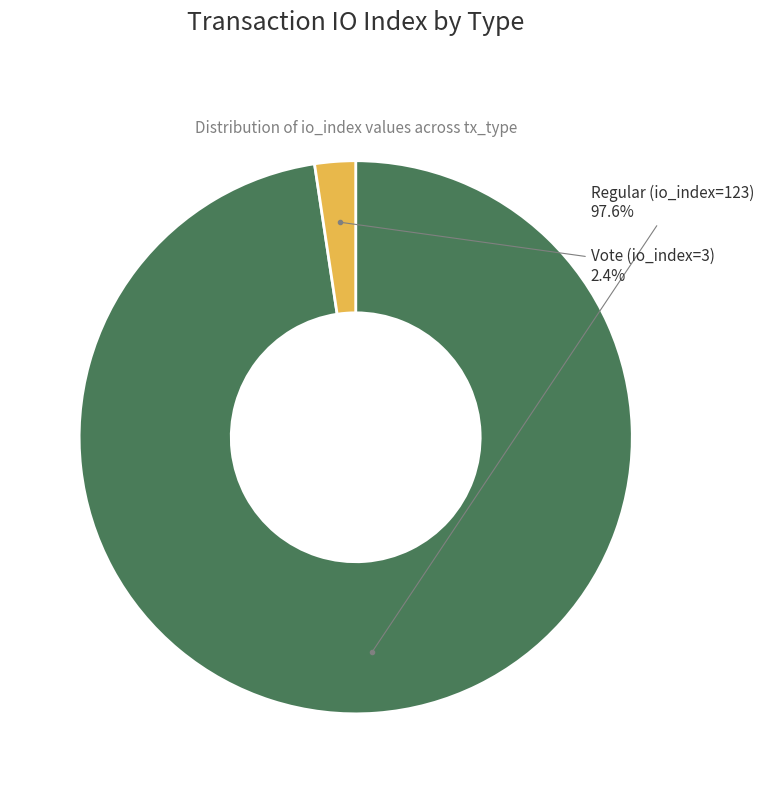

What is the largest slice in the pie chart?

Regular (io_index=123)